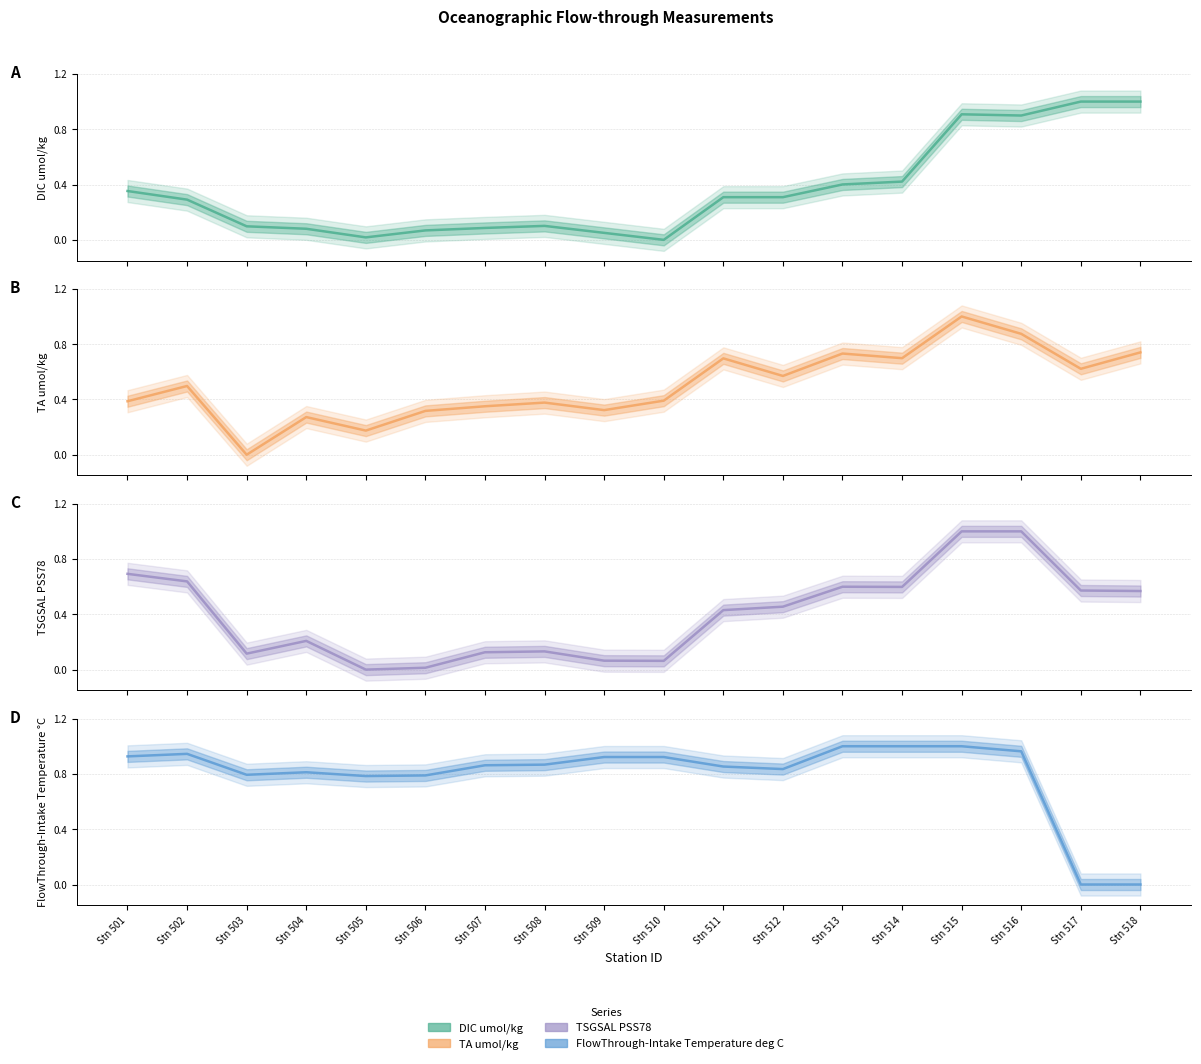

How many positive values does the FlowThrough-Intake_Temperature_deg_C series have?

16